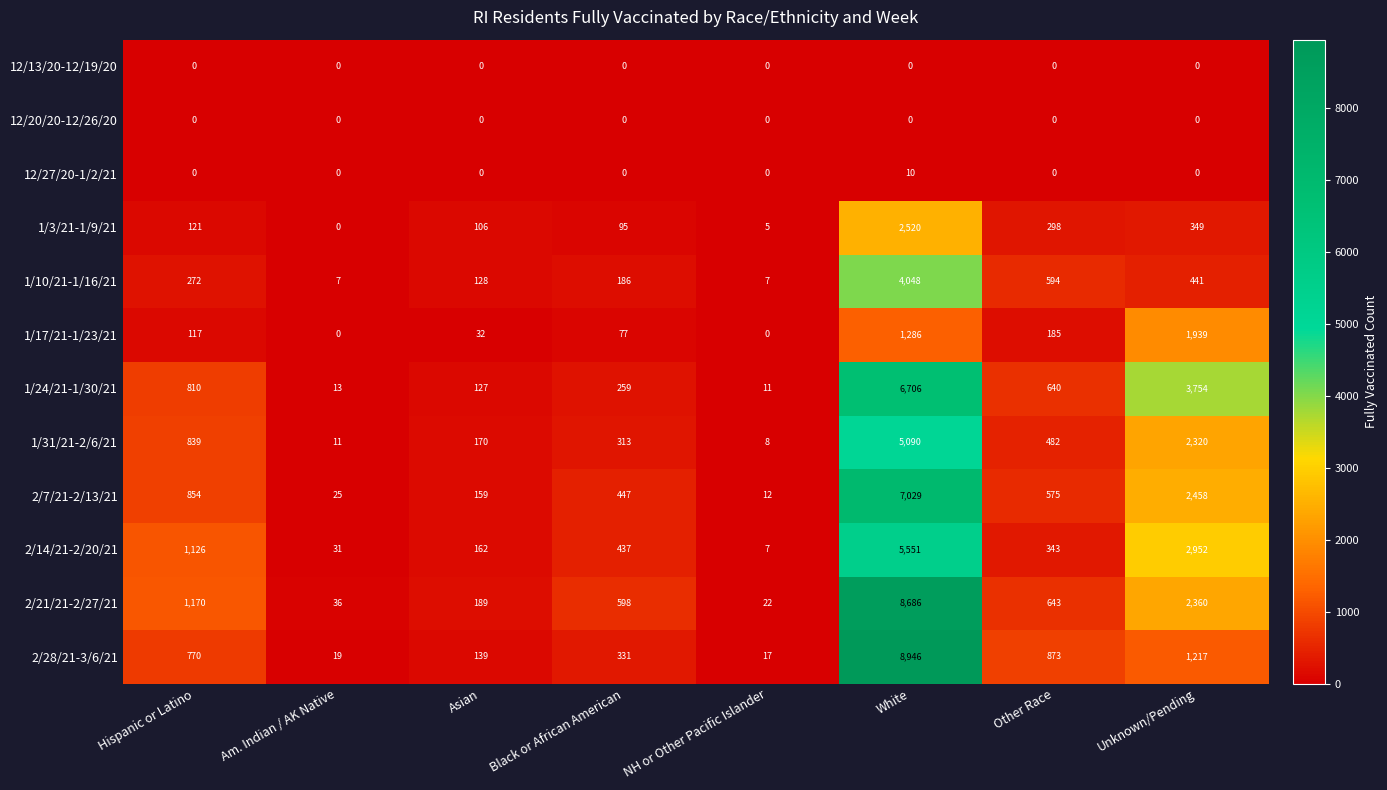

What is the sum of the 1/3/21-1/9/21 values at Other Race and Unknown/Pending?

647